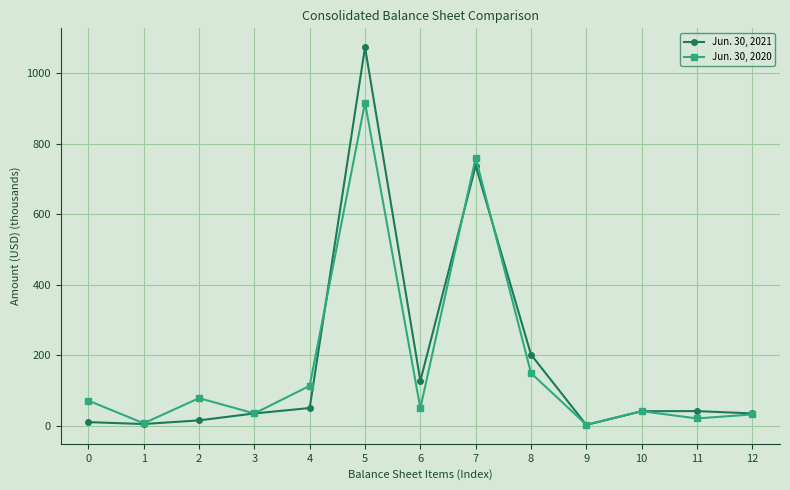

At which category does Jun. 30, 2020 reach its first local peak?

2